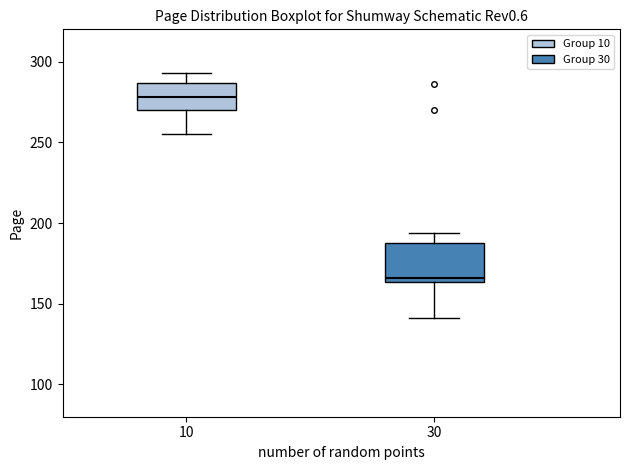

Reading left to right, read every box against the y-axis: the position of its median line, the range the box covers, and the ends of its whiskers. The values are not printed on the chart, so give them approximately, as read against the axis.

10: median 280, box 270 to 285, whiskers 255 to 295
30: median 165 (just above the box's lower edge), box 165 to 190, whiskers 140 to 195